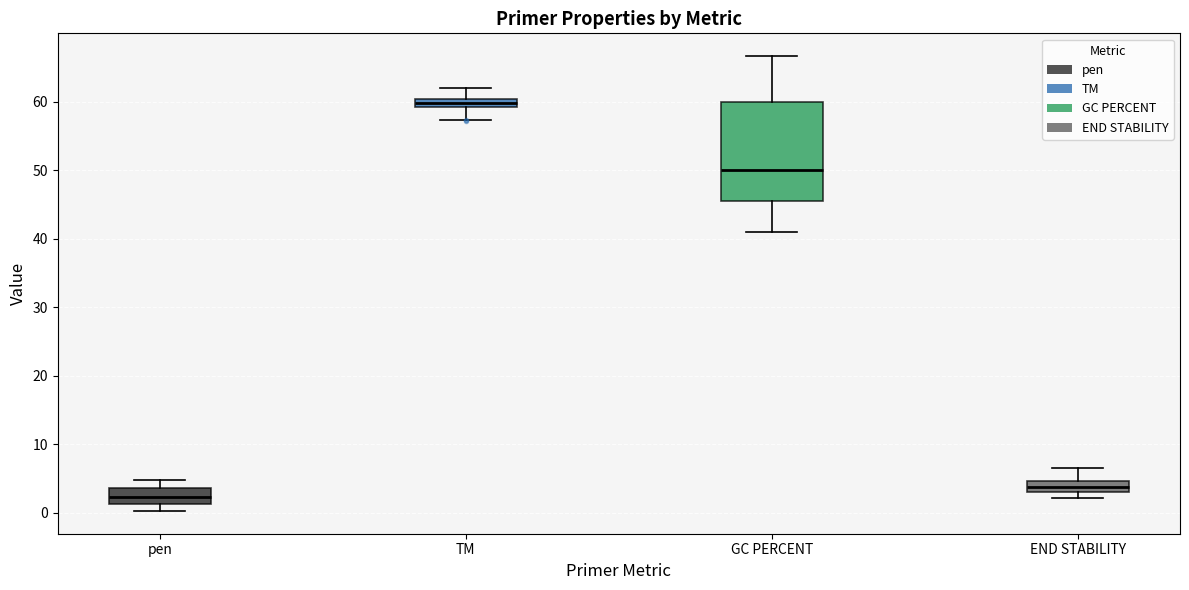

Comparing the boxes themselves (not the whiskers), which one is the tallest?

GC PERCENT